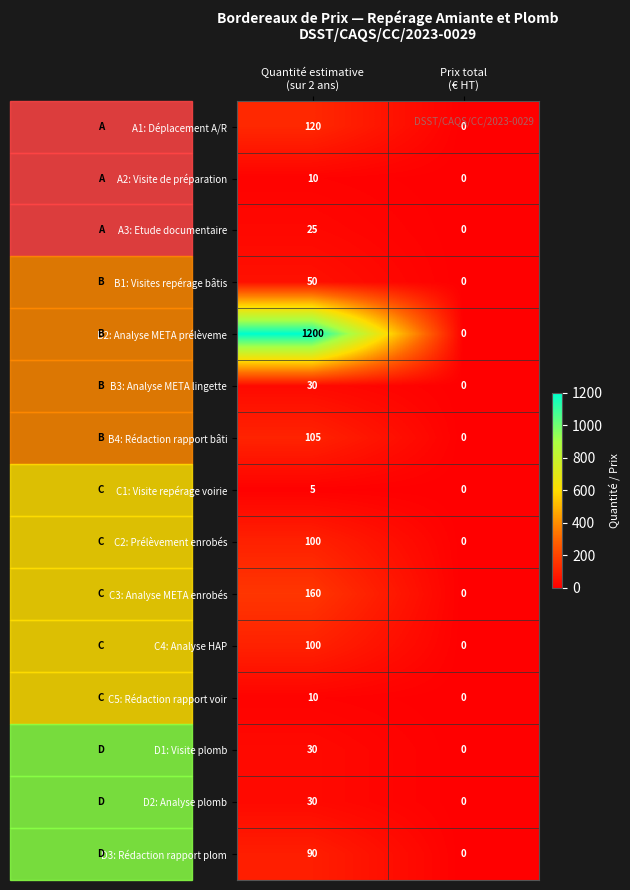

How many distinct data groups are displayed?

15